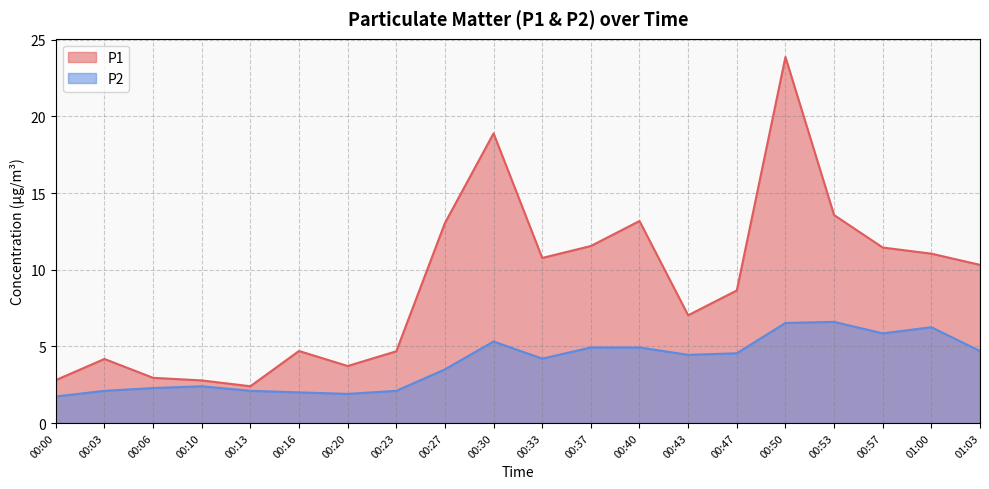

Is it true that P2 equals 4.9 at 00:40?

True